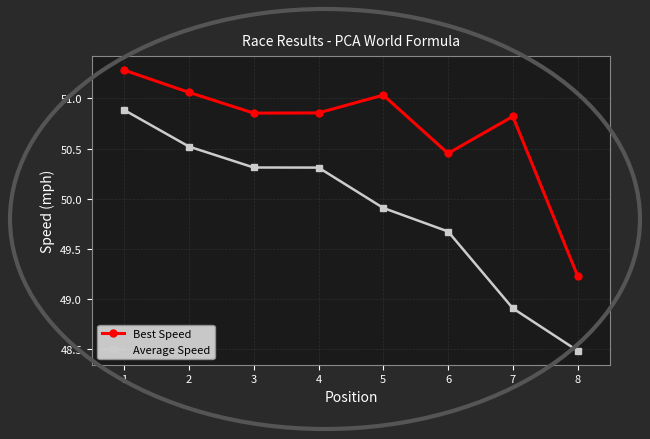

What is the difference between the highest and lowest values at 8?

0.7